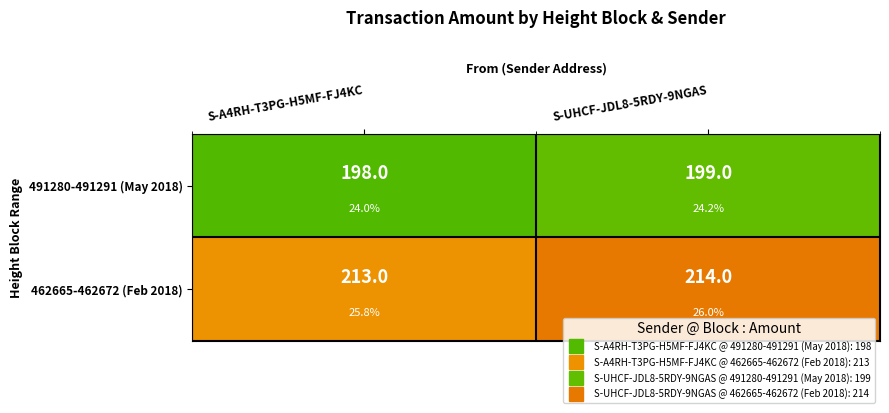

What is the spread (max minus min) of values at S-A4RH-T3PG-H5MF-FJ4KC?

15